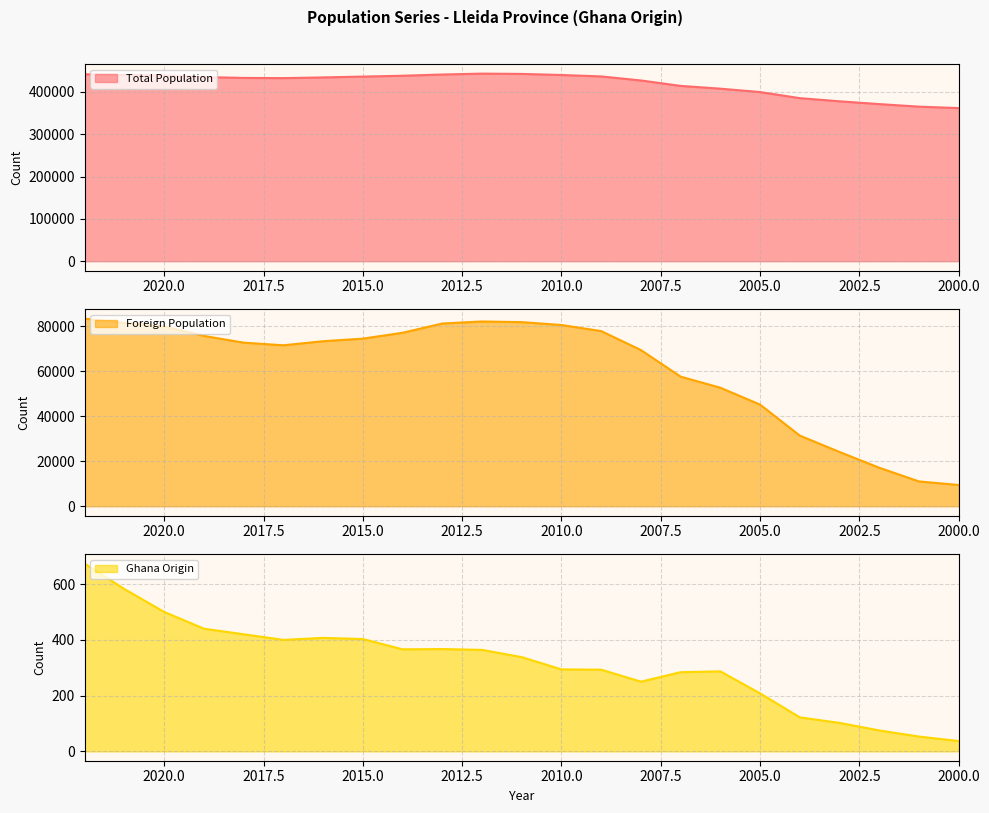

What is the difference between the maximum and minimum values in the Foreign Population series?

73844